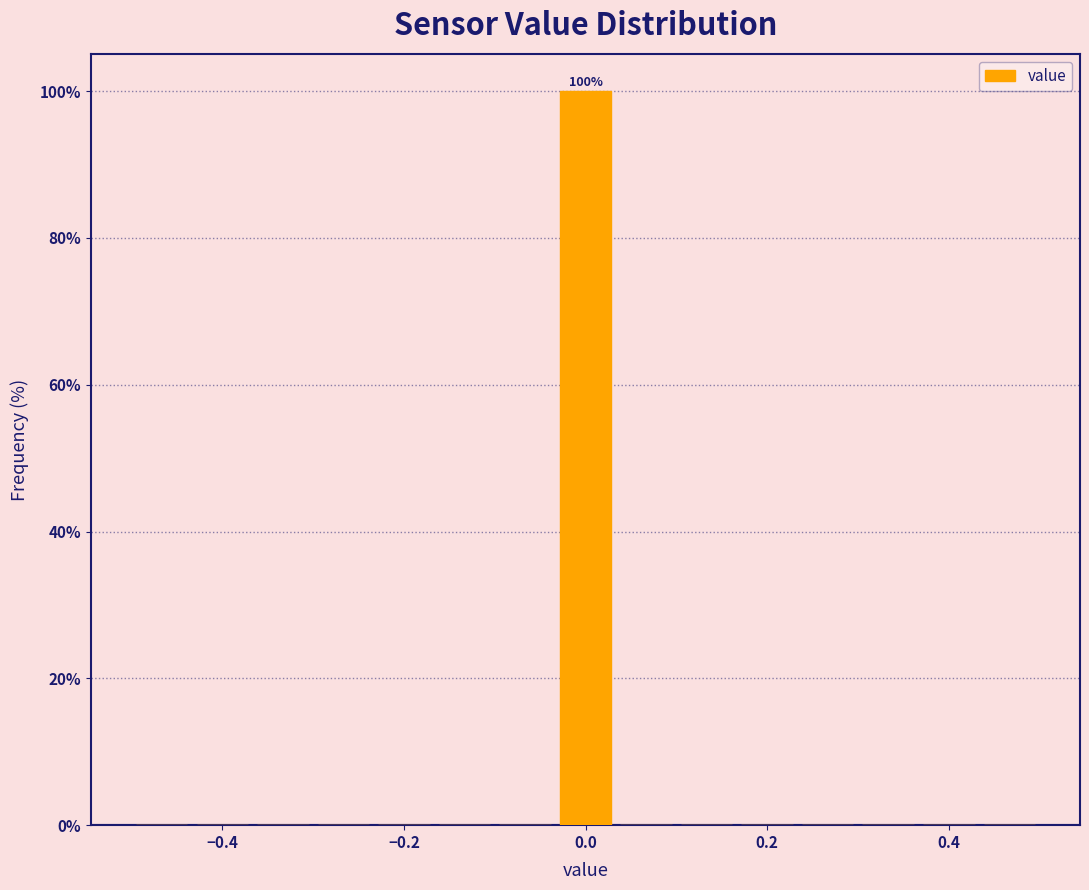

Read against the x-axis, roughly where is the centre of the tallest bar?

0.00